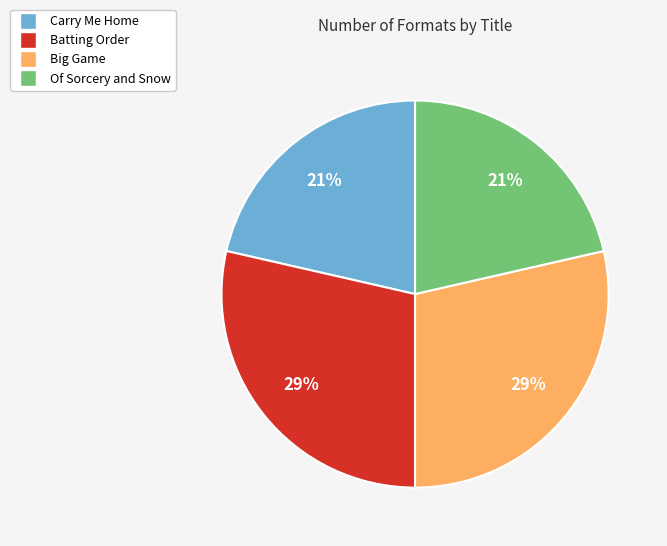

To the nearest percent, what is the combined percentage of Batting Order and Carry Me Home?

50%